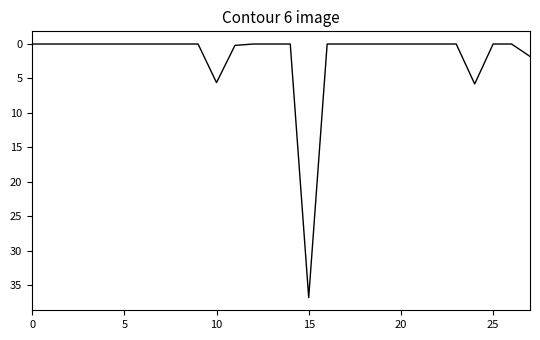

What is the difference between the maximum and minimum values?

36.8